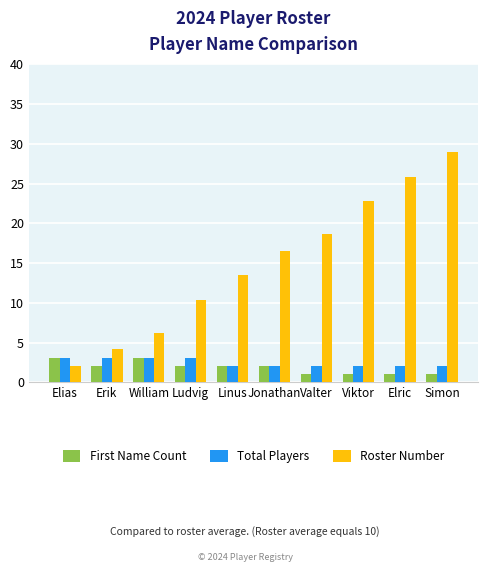

What is the difference between the highest and lowest values at Ludvig?

8.3